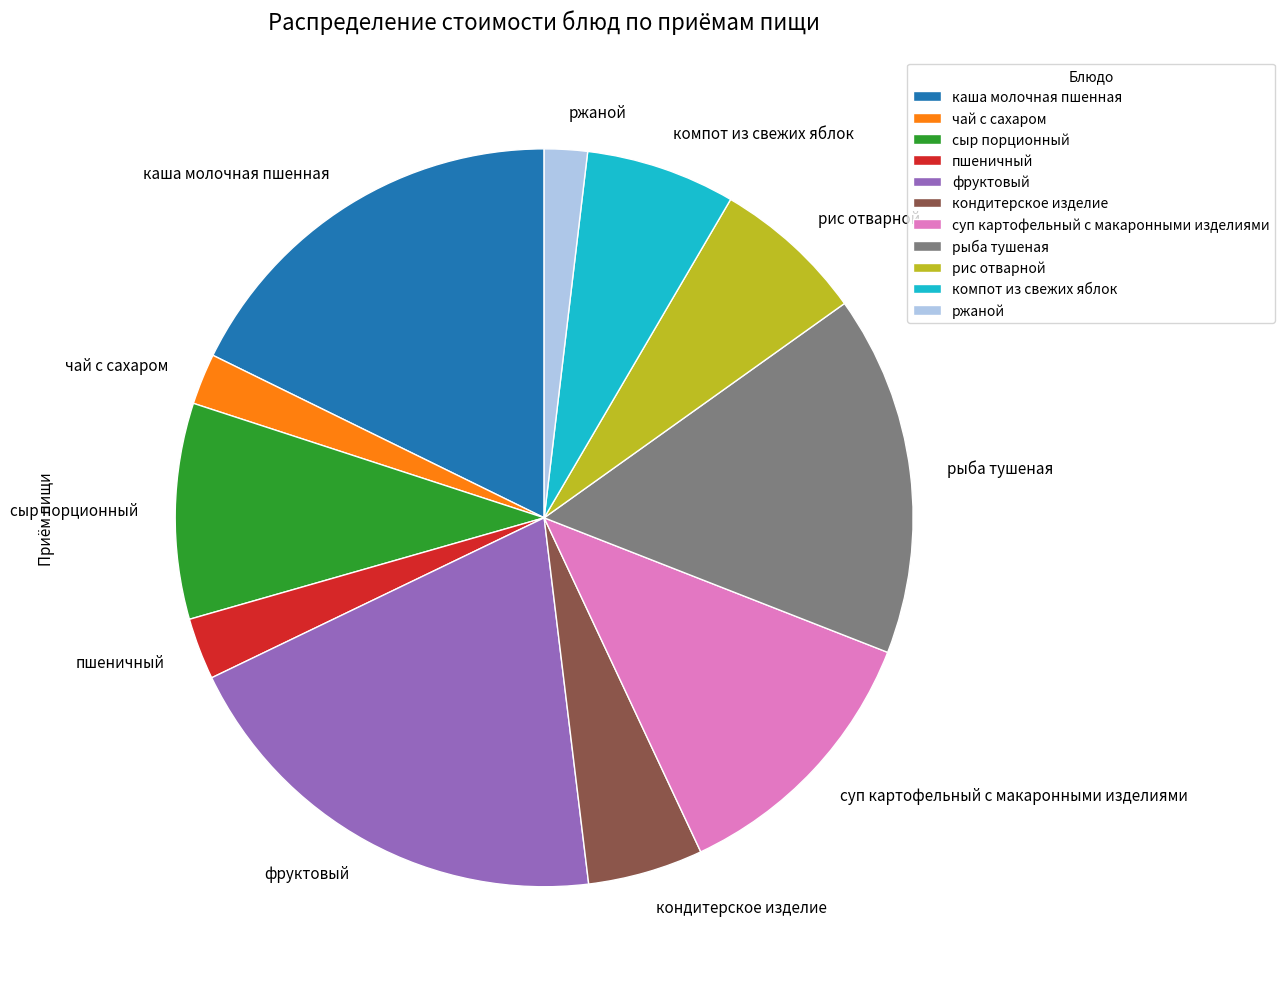

True or false: суп картофельный с макаронными изделиями accounts for 24% of the total.

False